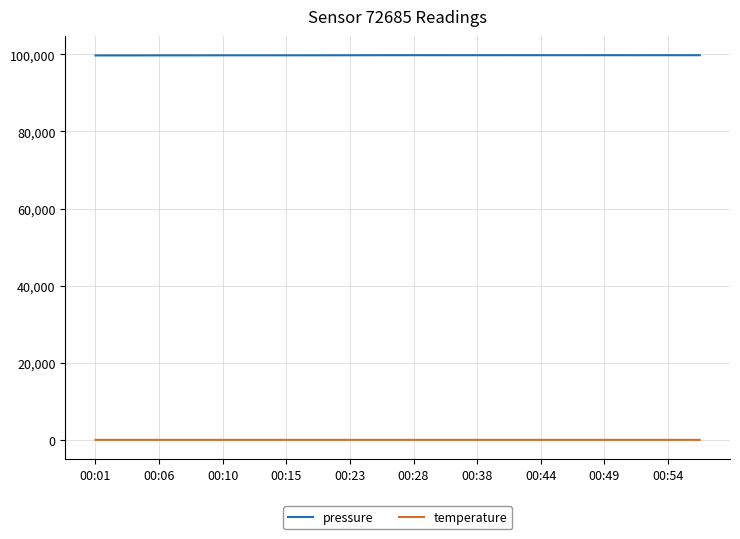

How many values in the pressure series exceed 99783?

10